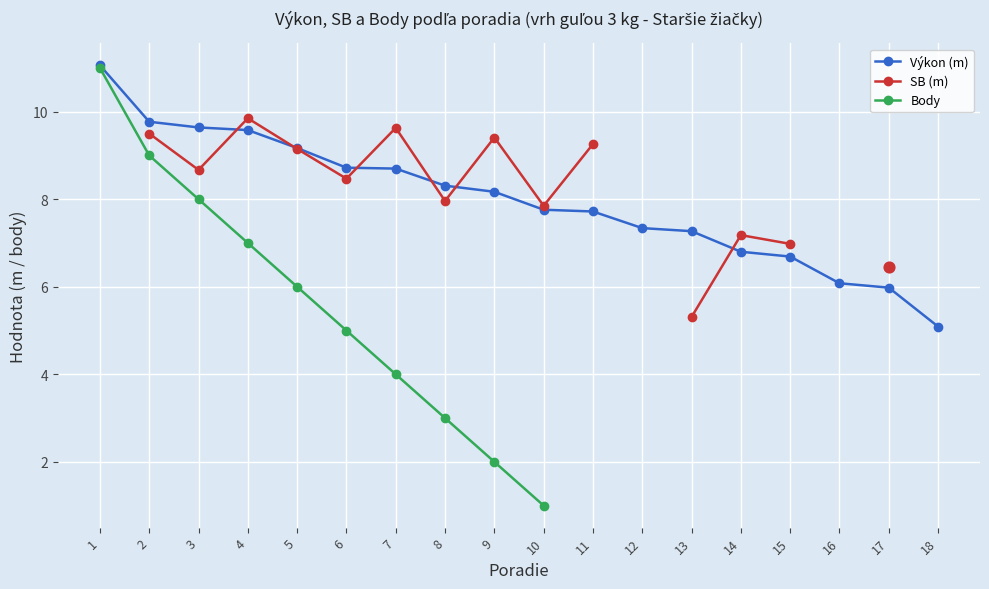

Is the value of Výkon (m) at 11 greater than the value of SB (m) at 10?

No